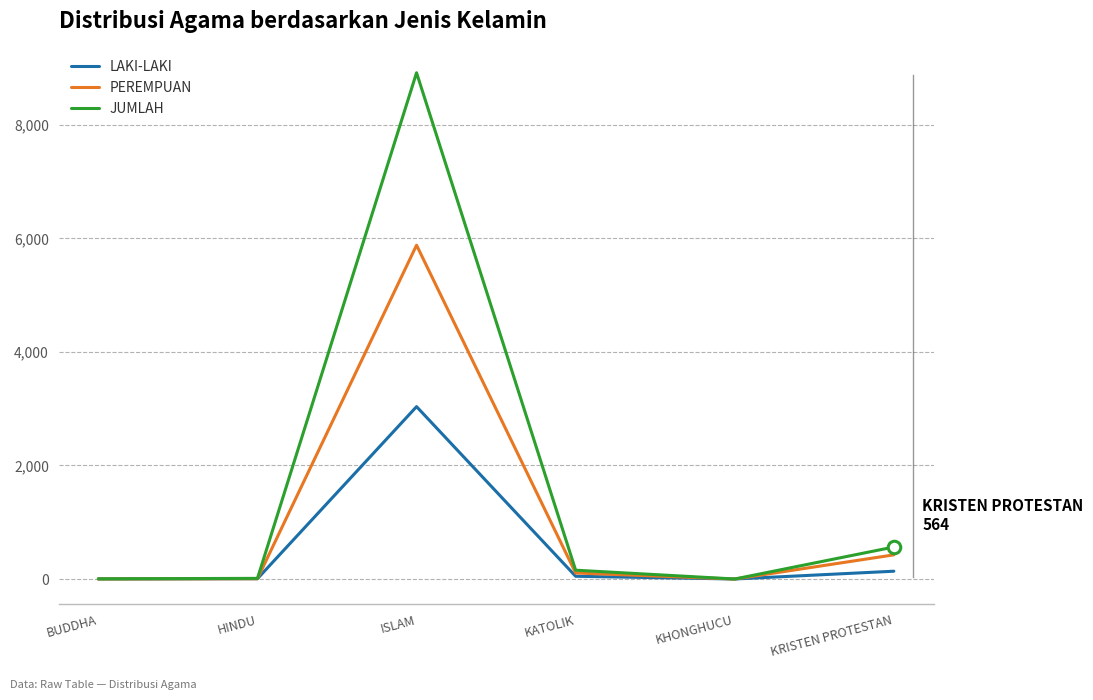

The LAKI-LAKI series shows 2 at BUDDHA. True or false?

True